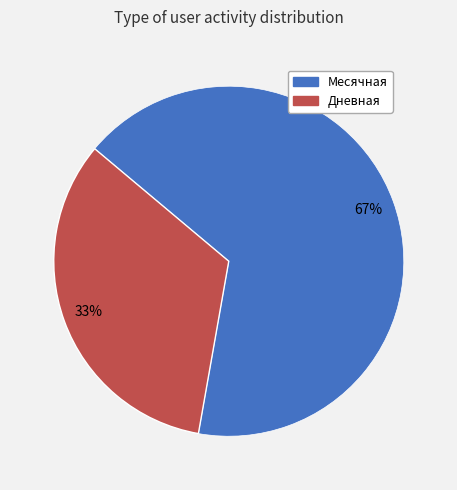

To the nearest percent, what percentage of the pie is Дневная?

33%